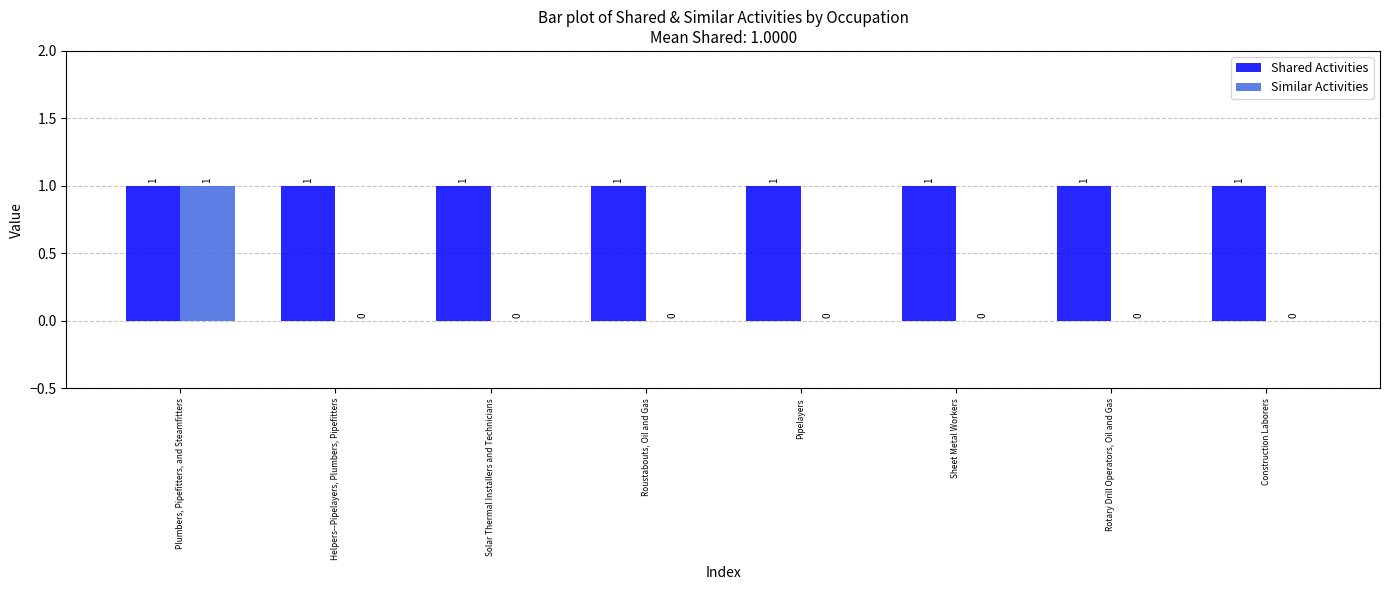

What are all the series names shown in the legend?

Shared Activities, Similar Activities